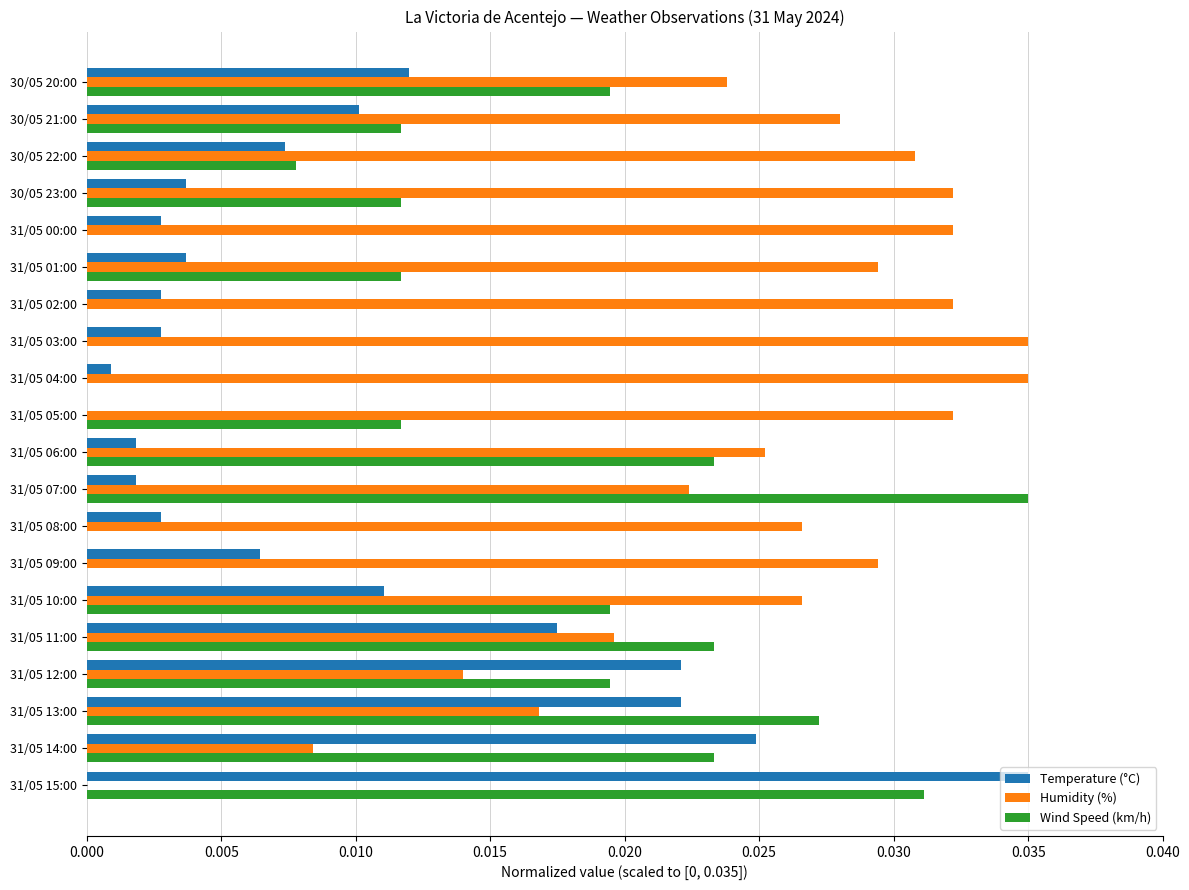

Which series has the largest total across all categories?

Humidity (%)